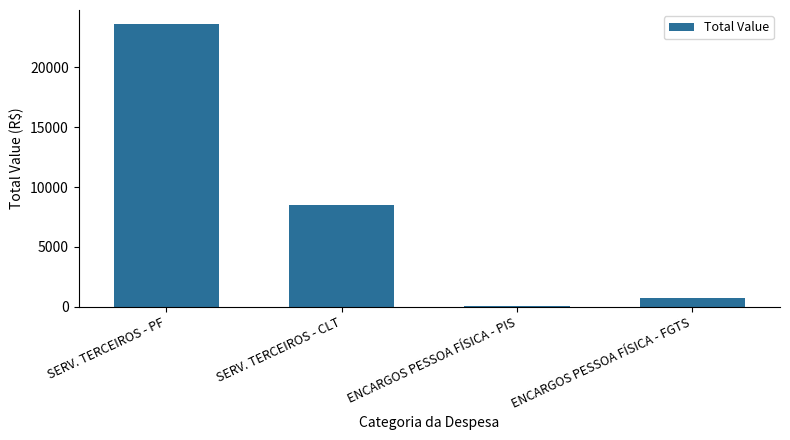

Is it true that the value at ENCARGOS PESSOA FÍSICA - FGTS is 680.8?

True